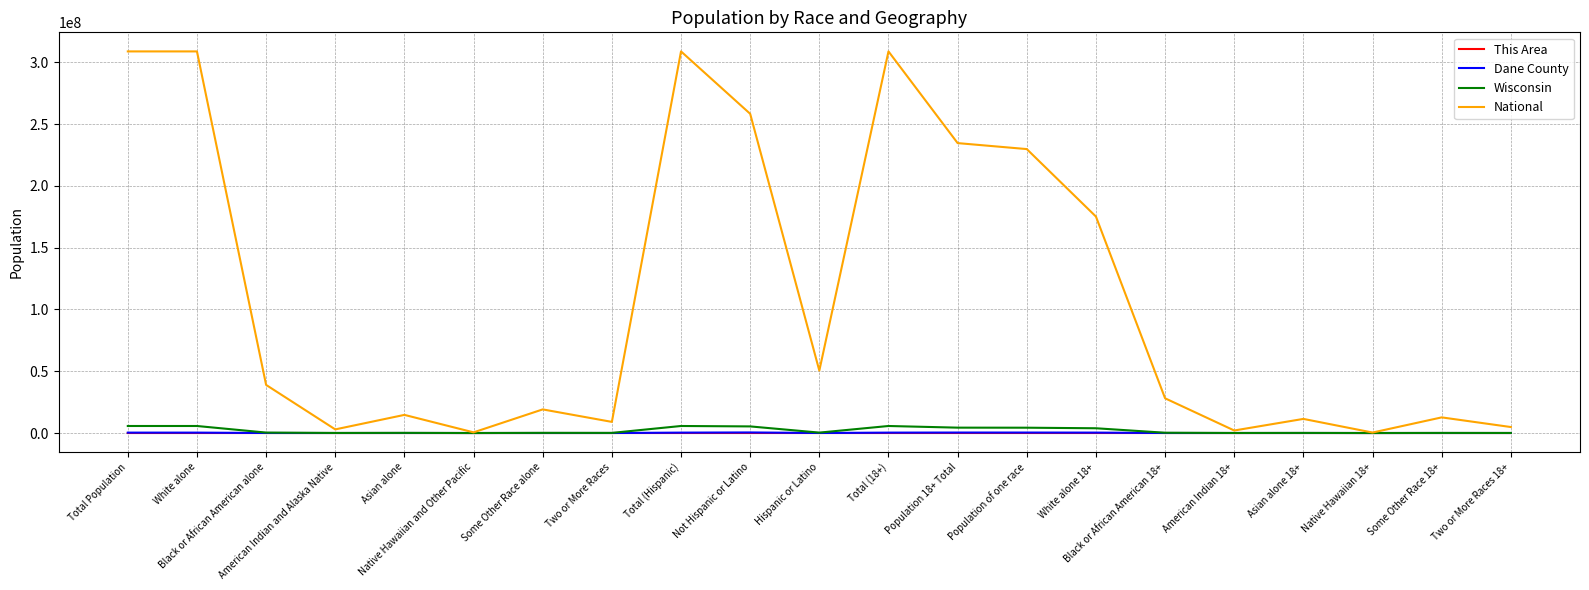

What are all the series names shown in the legend?

This Area, Dane County, Wisconsin, National